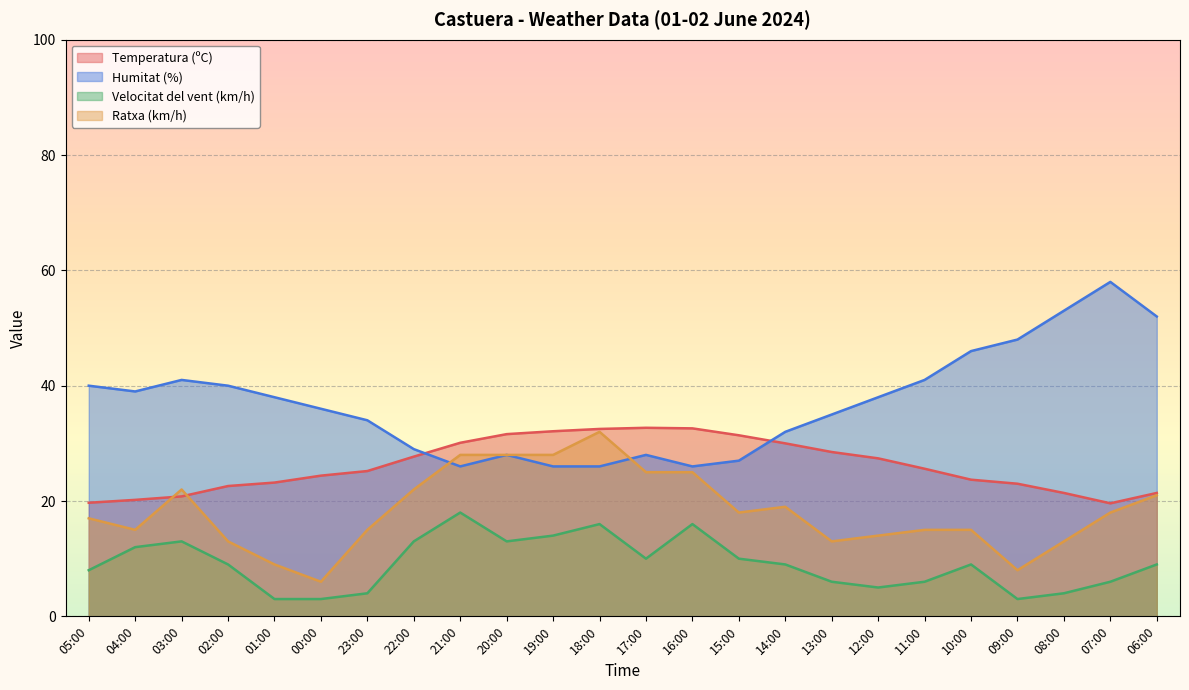

What is the difference between the maximum and minimum values in the Humitat (%) series?

32.0